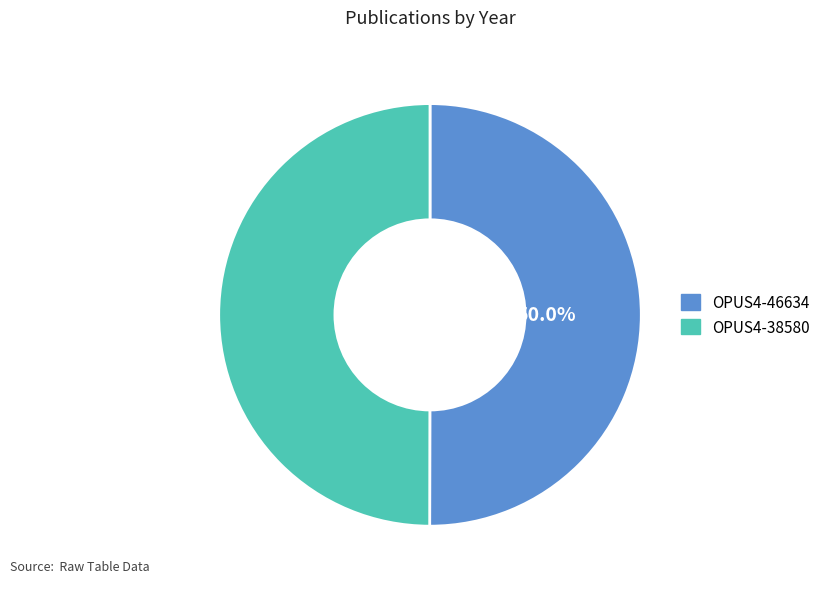

What is the ratio of the value at OPUS4-38580 to the value at OPUS4-46634?

1.0